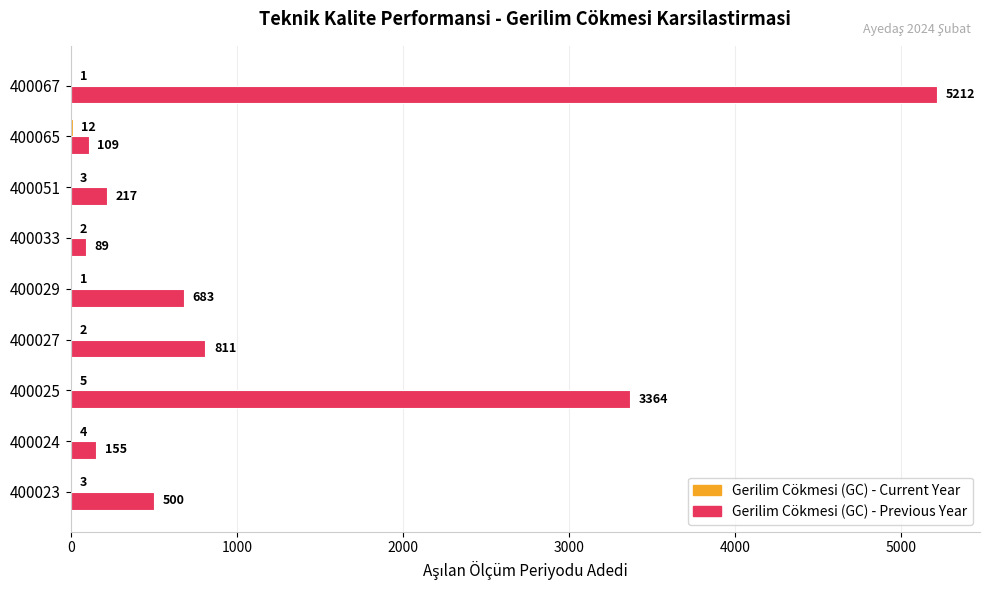

Where is Gerilim Cökmesi (GC) - Previous Year nearest to the value 2650?

400025